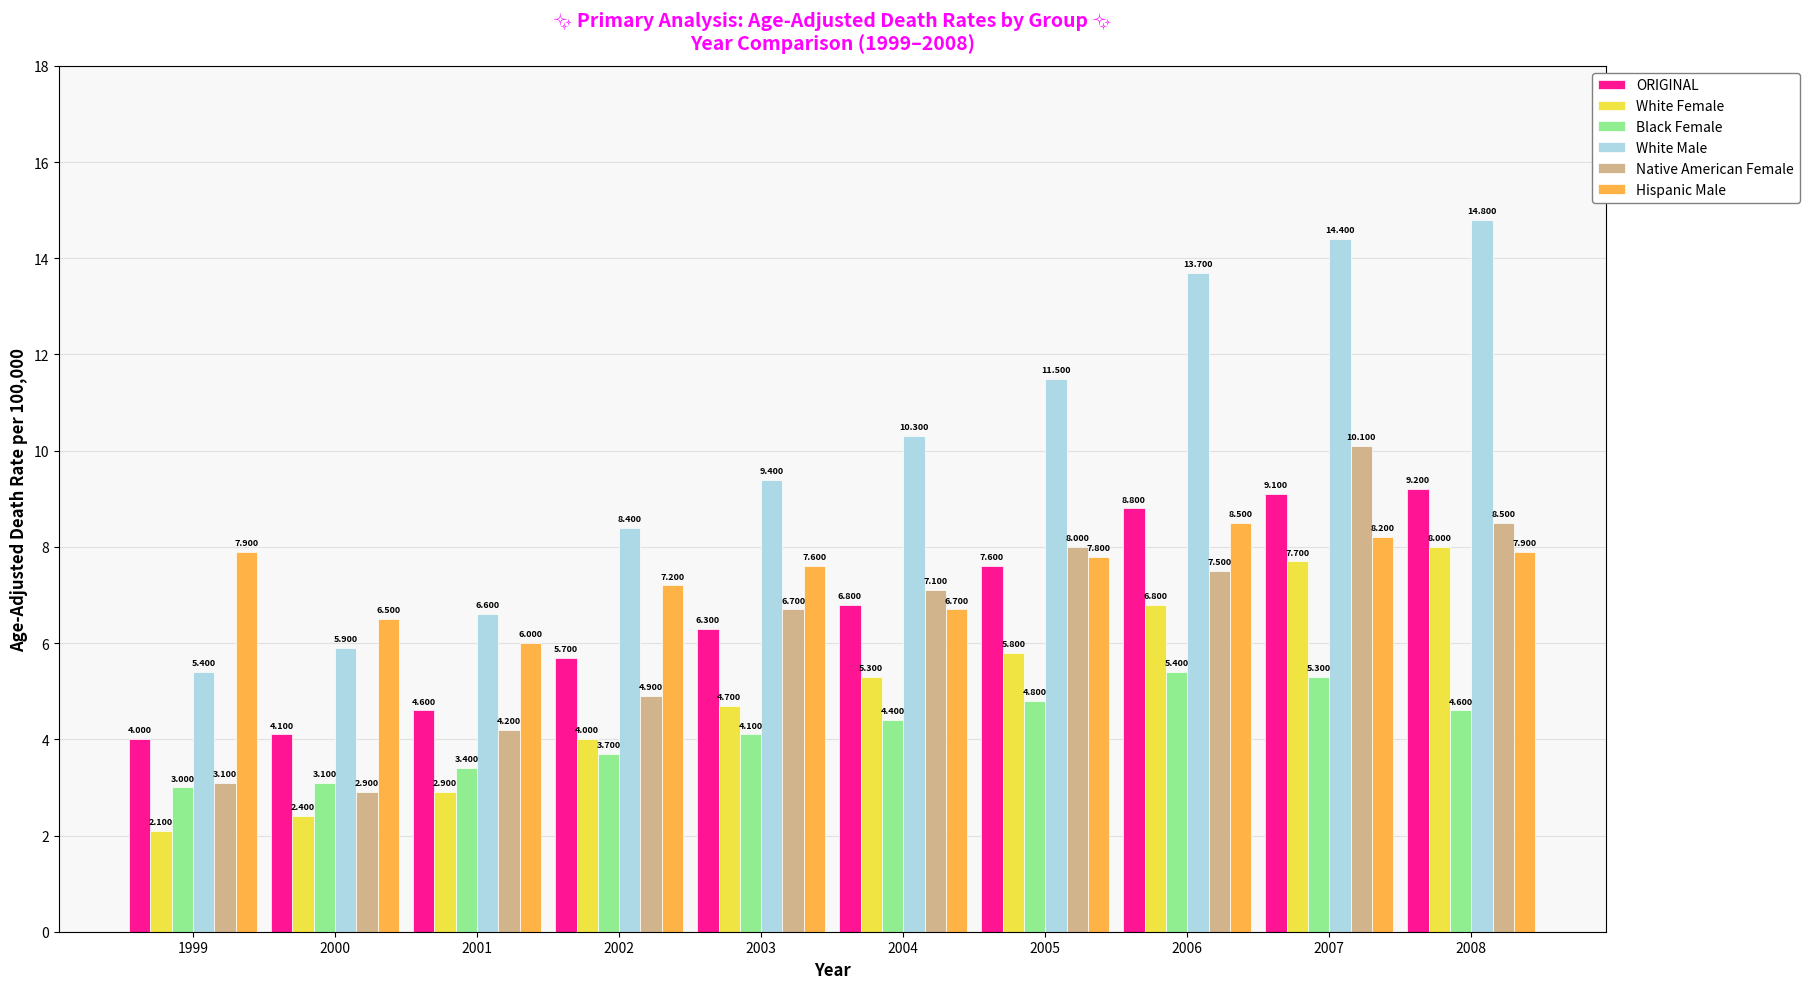

Which series has the largest range (max minus min)?

White Male